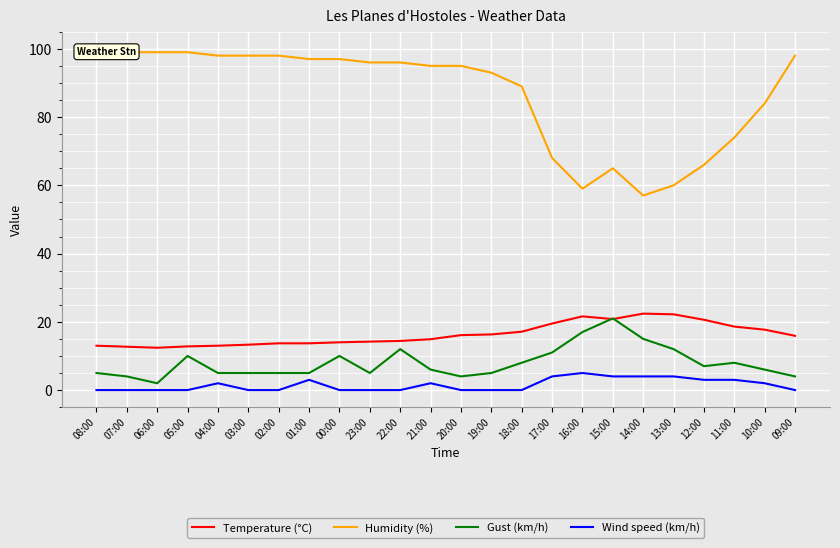

Which series changed the most between 04:00 and 23:00?

Humidity (%)